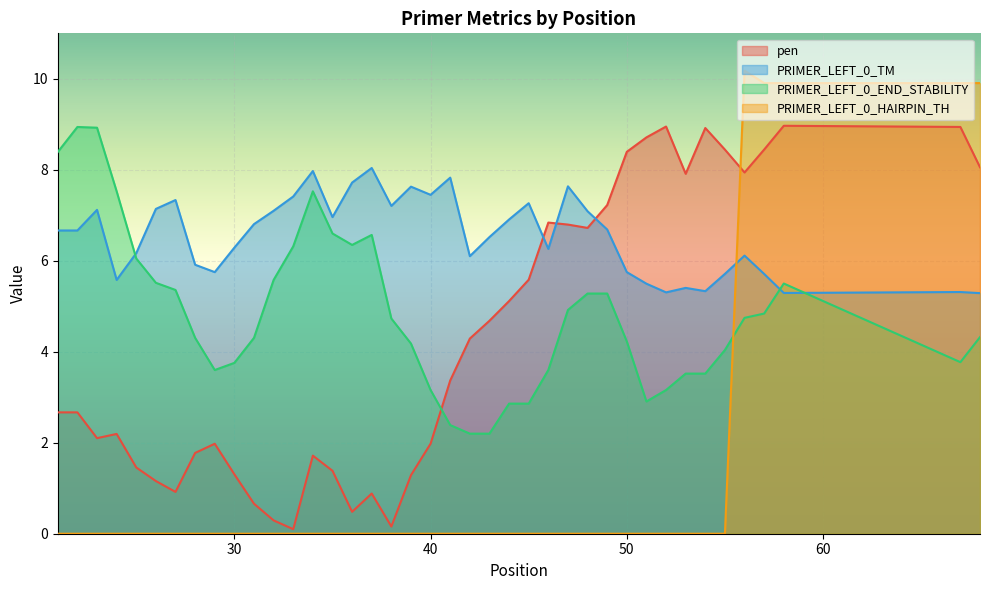

Which series has the largest total across all categories?

PRIMER_LEFT_0_TM